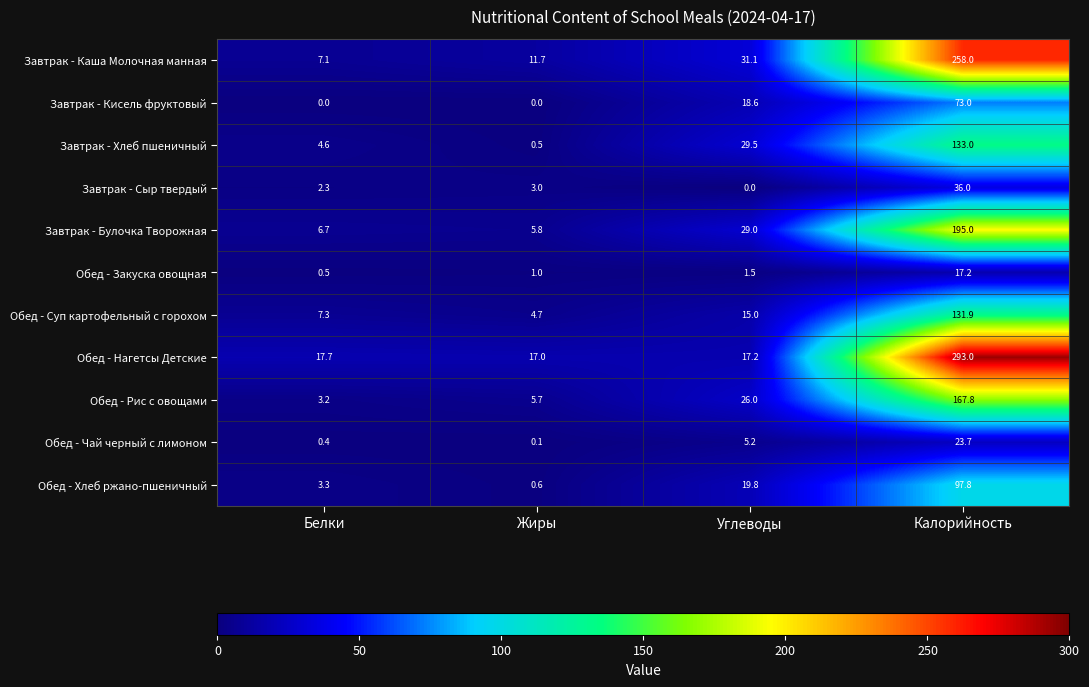

Which series has the widest spread of values?

Обед - Нагетсы Детские